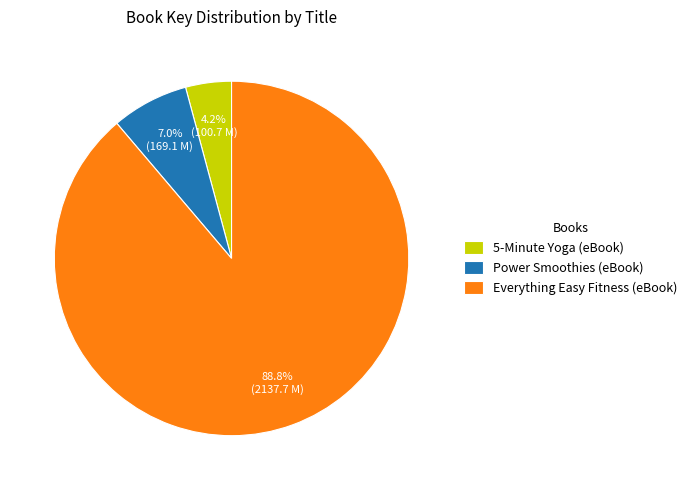

How many segments does this pie chart have?

3